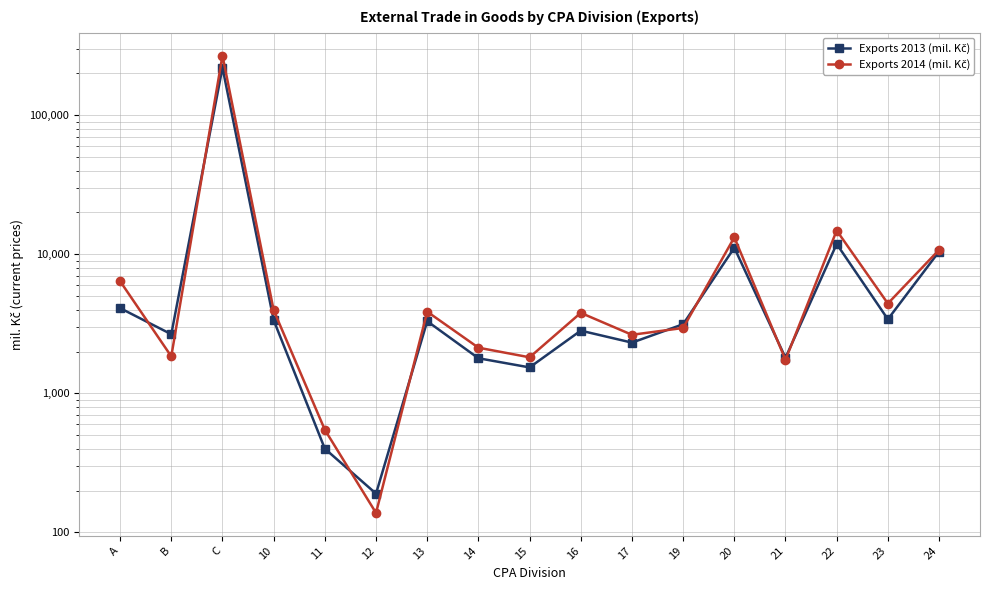

True or false: Exports 2013 (mil. Kč) has more than 1 points higher than both neighbors.

True